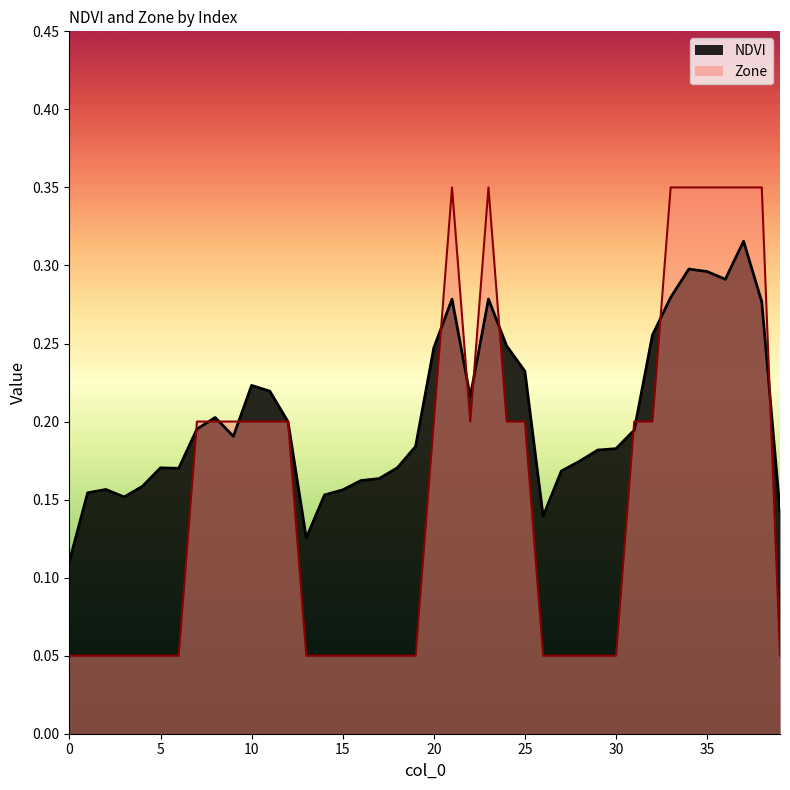

True or false: NDVI has a value of 0.3 at 28.

False